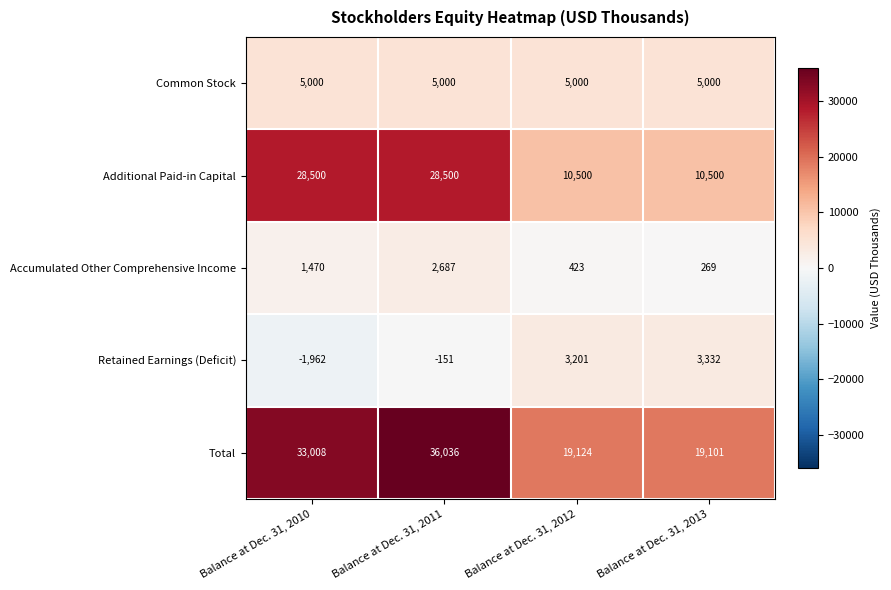

Where is Accumulated Other Comprehensive Income nearest to the value 1478?

Balance at Dec. 31, 2010